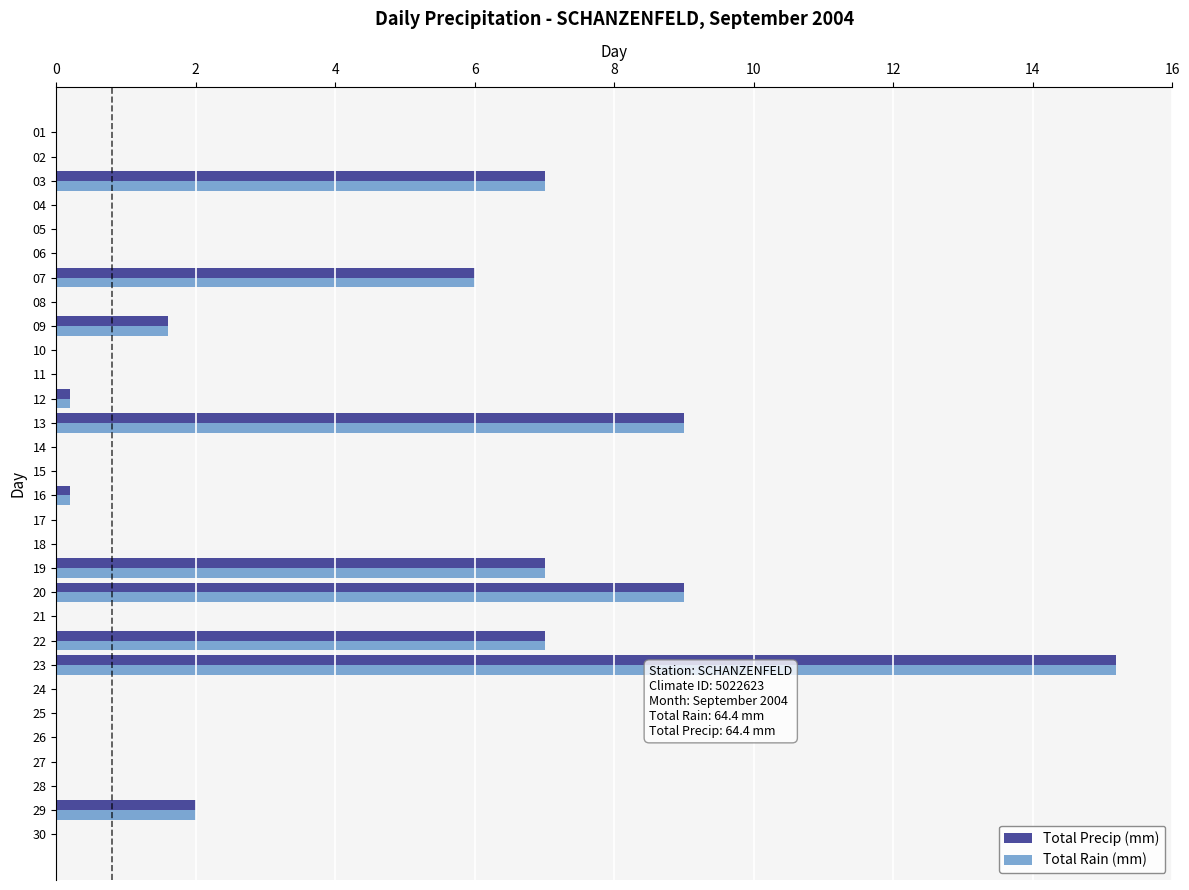

What is the maximum value for Total Rain (mm)?

15.2